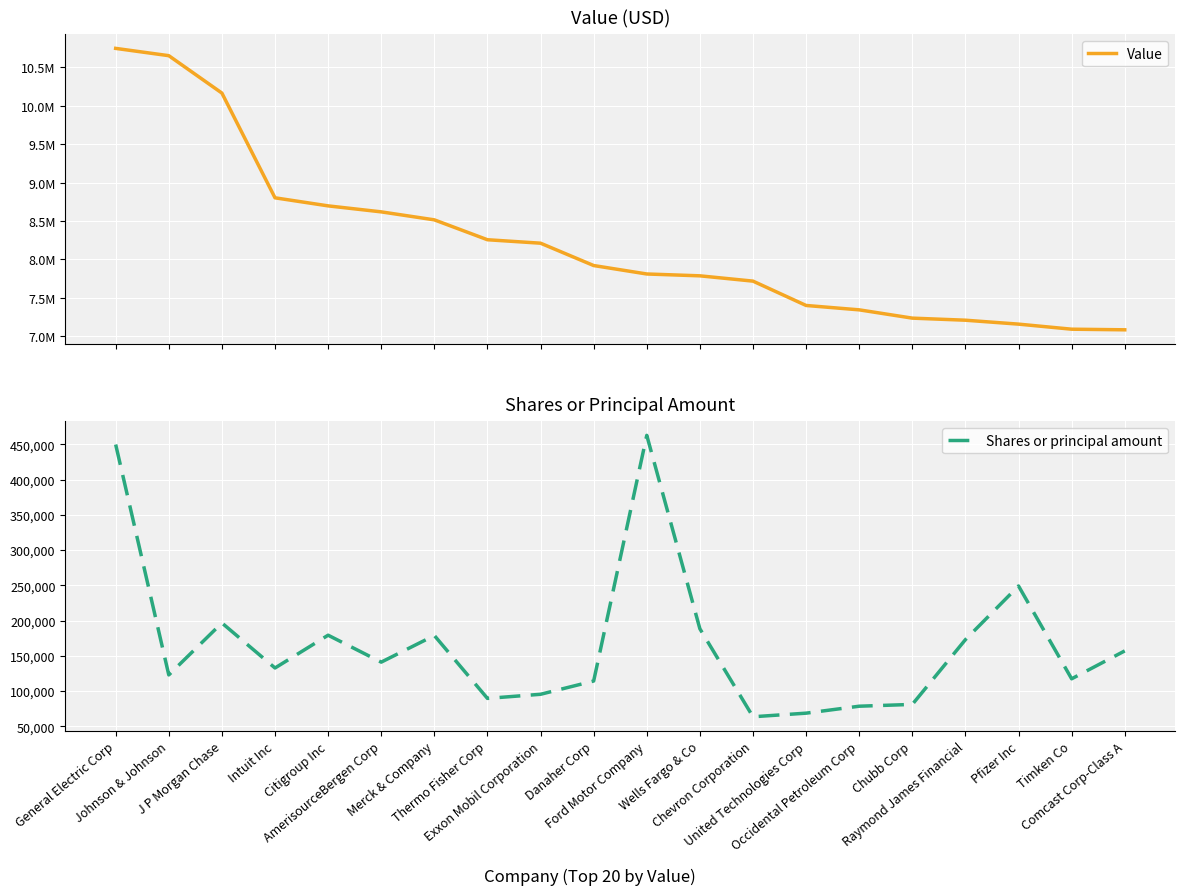

True or false: Shares or principal amount and Value intersect in this chart.

False